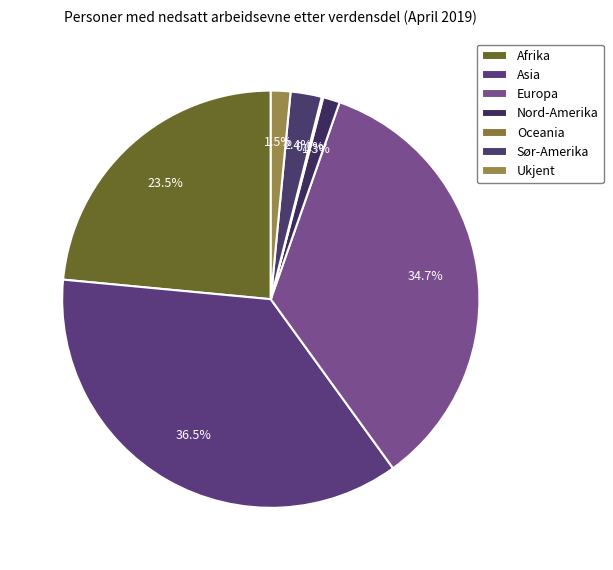

Count the number of slices in the pie.

7